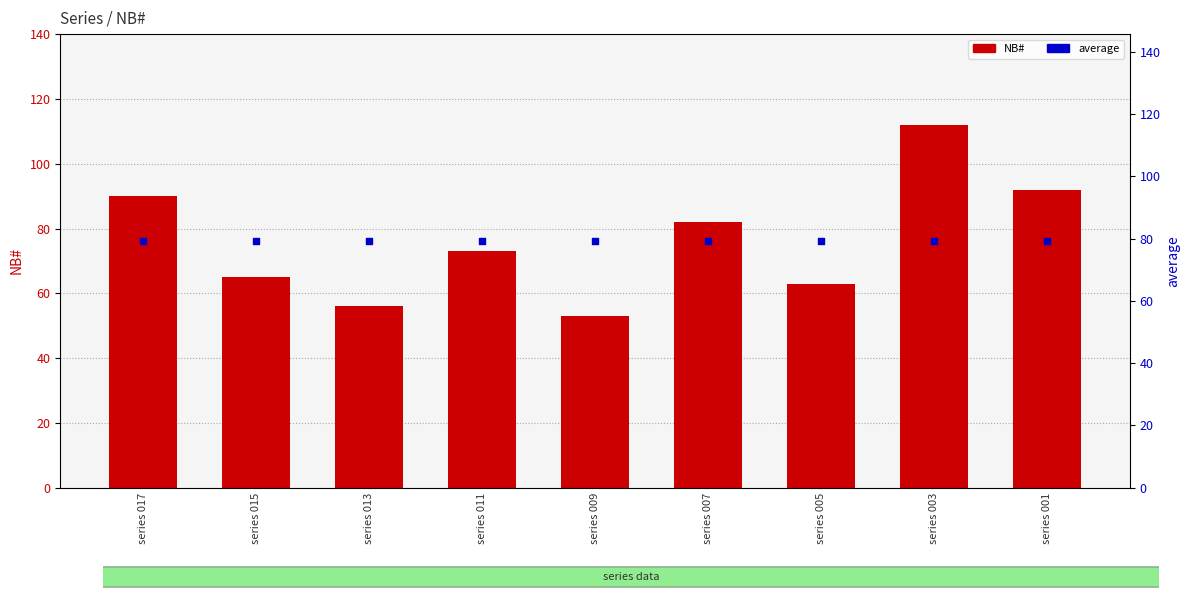

Is the value of average at series 015 greater than the value of NB# at series 011?

Yes